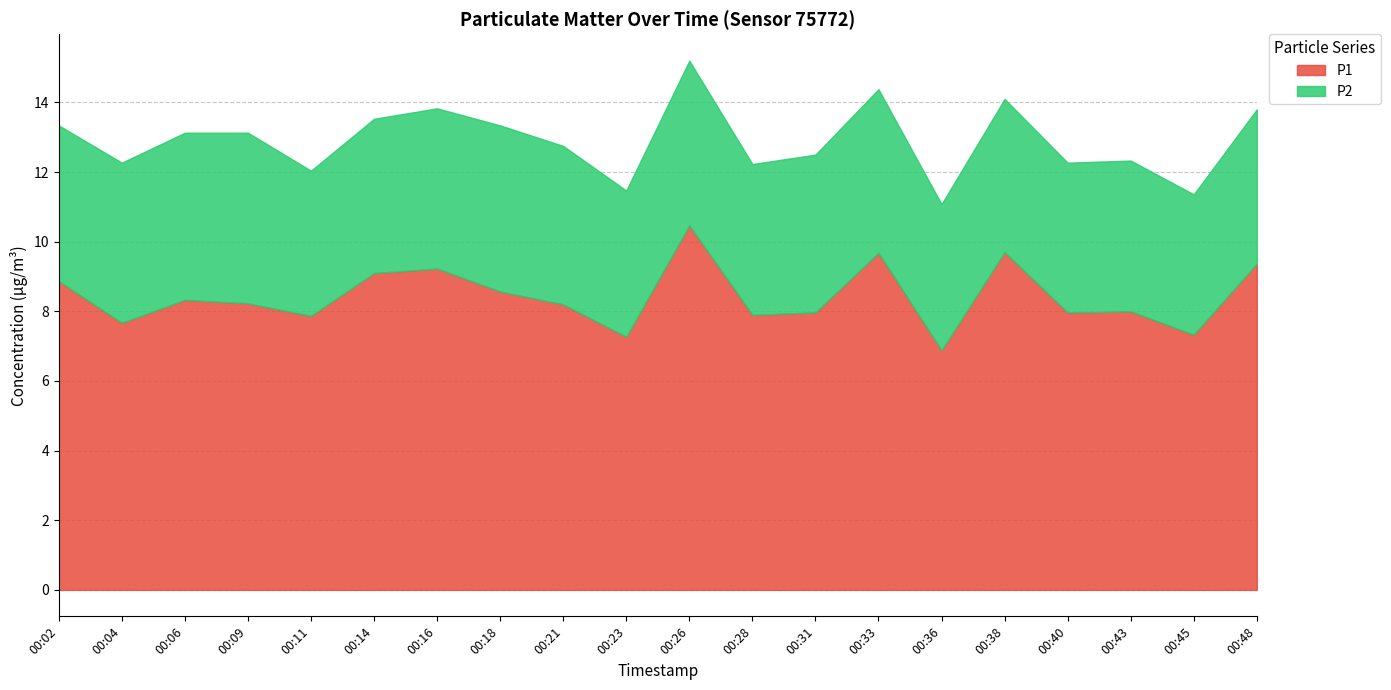

Which category has the lowest value in the P2 series?

00:45